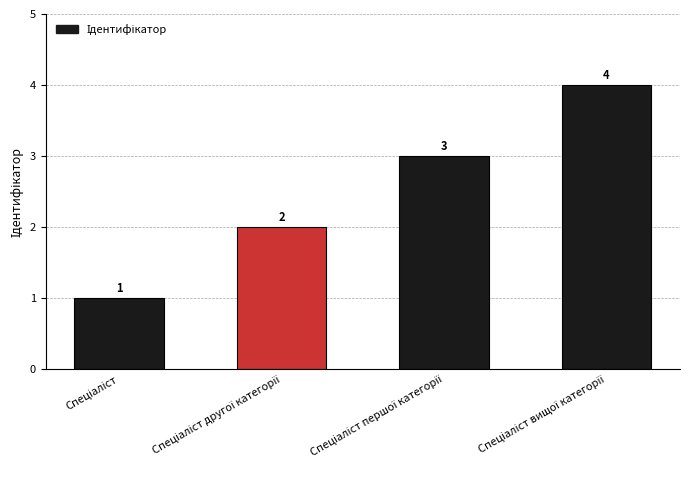

Reading left to right, what are all the values shown in this chart?

1	2	3	4